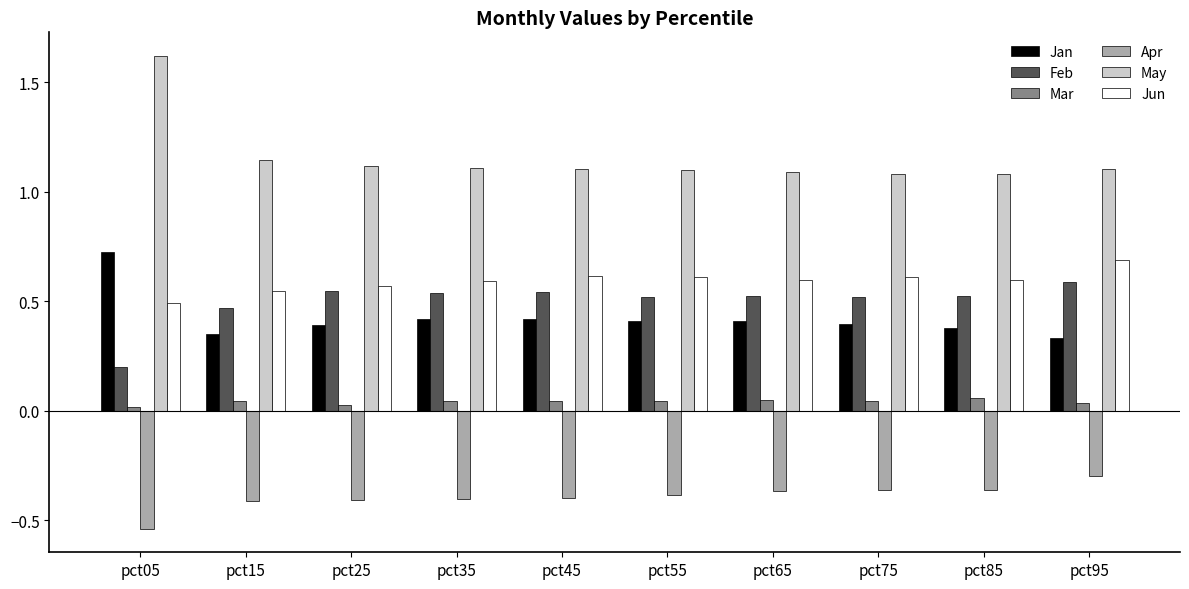

What is the sum of all Jan values?

4.2